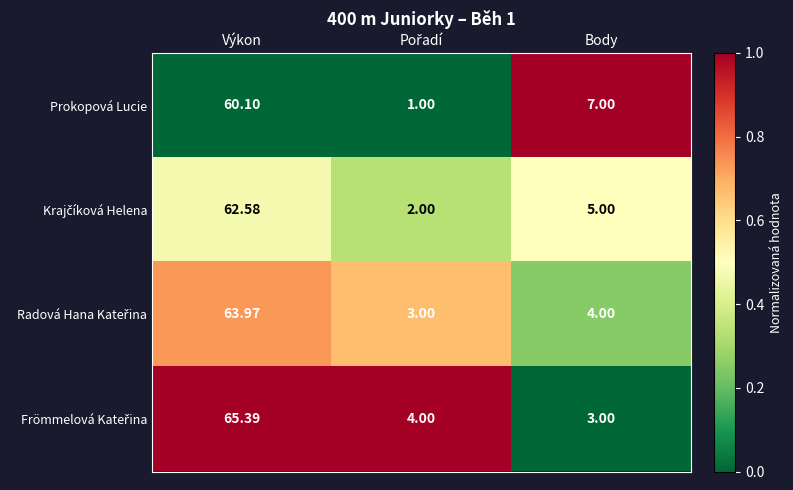

Which label corresponds to the largest value in the chart?

Výkon